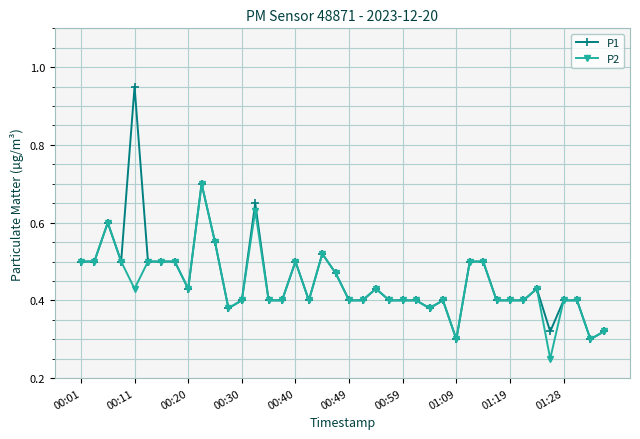

What are all the series names shown in the legend?

P1, P2